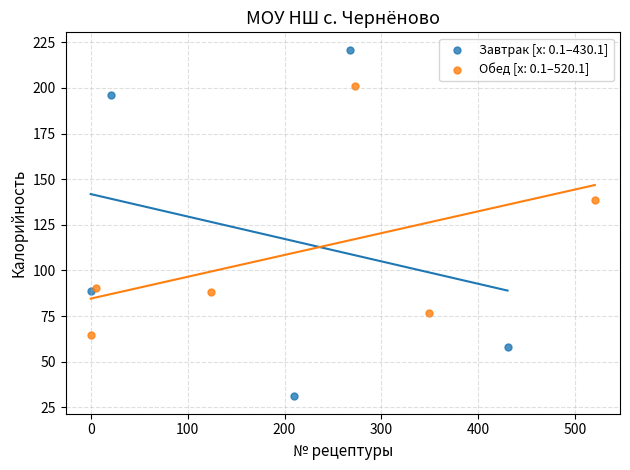

Which series has the widest spread of Y values?

Завтрак [x: 0.1–430.1]